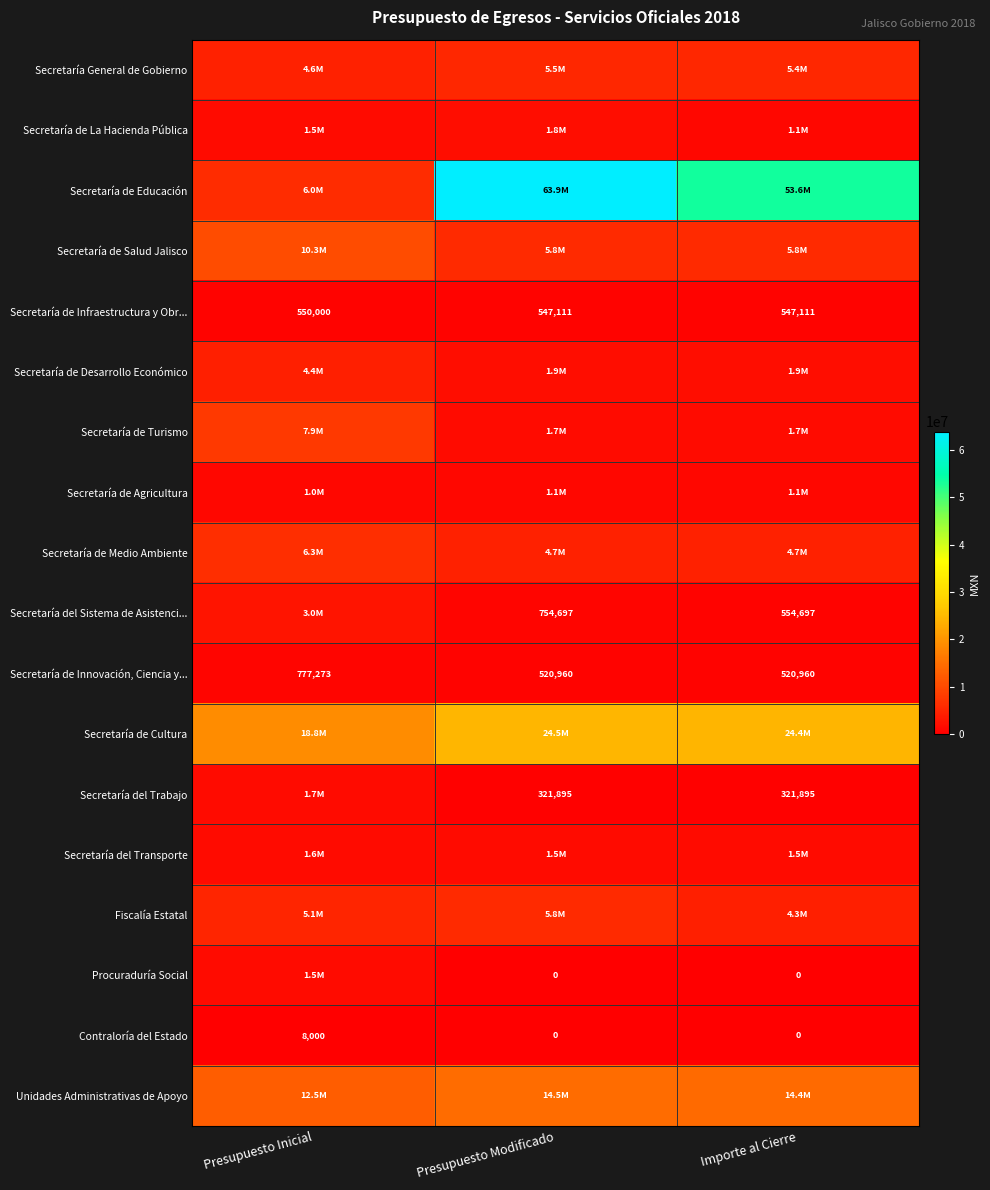

At which category is the sum across all series the highest?

Presupuesto Modificado